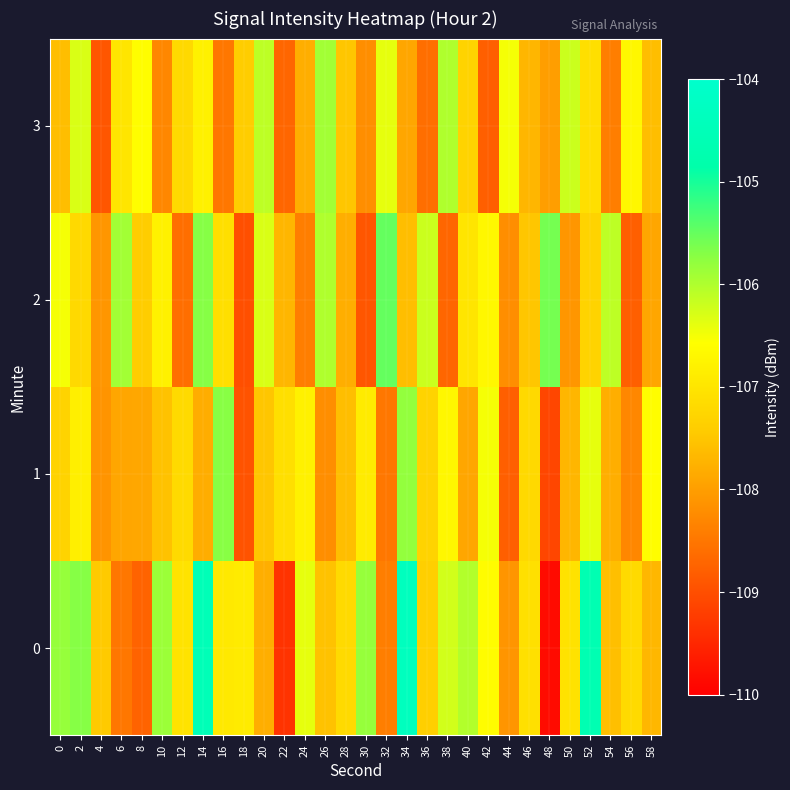

Which series has the largest total across all categories?

row_0